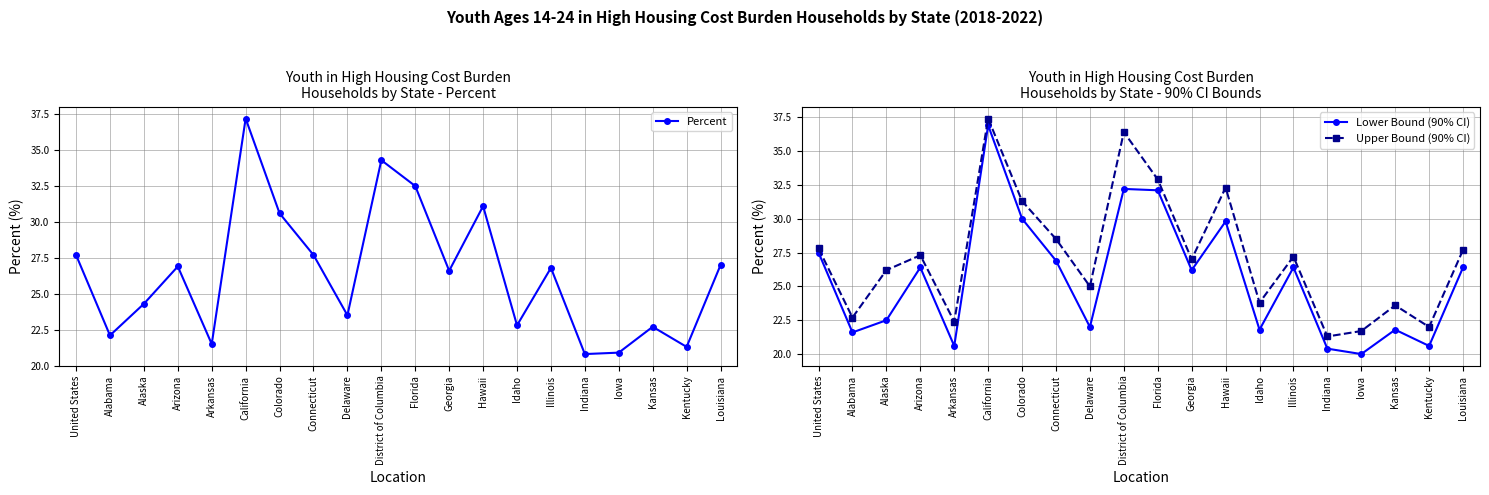

List the series in order of their peak value, lowest first.

Lower Bound (90% CI), Percent, Upper Bound (90% CI)